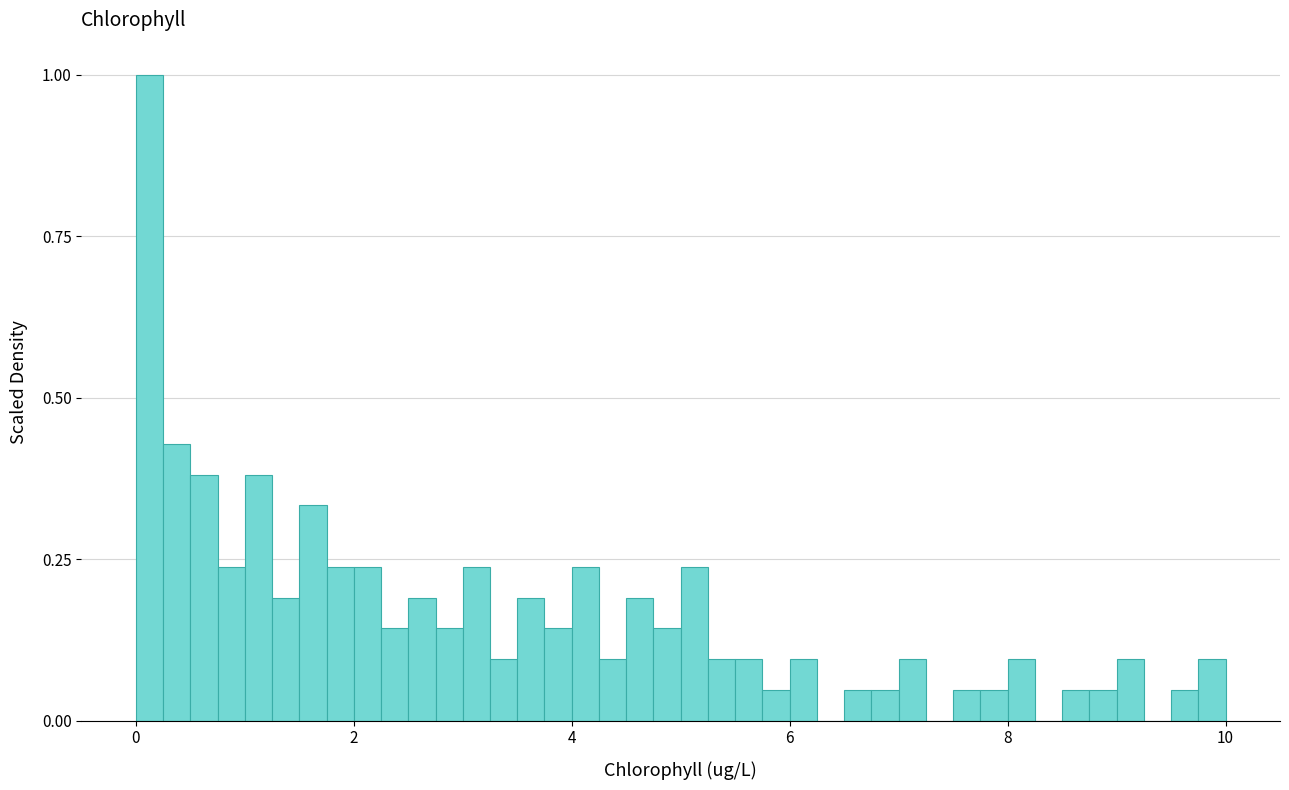

Around what value on the x-axis is the tallest bar? Give the approximate position of its centre, as read against the axis.

0.2